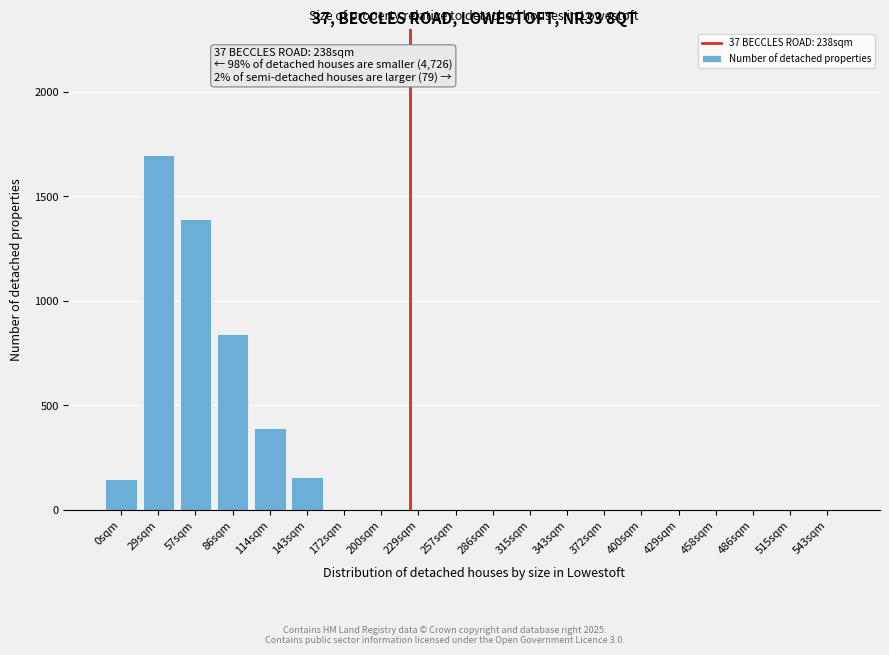

Reading left to right, extract all data points from this chart.

0sqm=150	29sqm=1700	57sqm=1390	86sqm=840	114sqm=390	143sqm=160	172sqm=0	200sqm=0	229sqm=0	257sqm=0	286sqm=0	315sqm=0	343sqm=0	372sqm=0	400sqm=0	429sqm=0	458sqm=0	486sqm=0	515sqm=0	543sqm=0